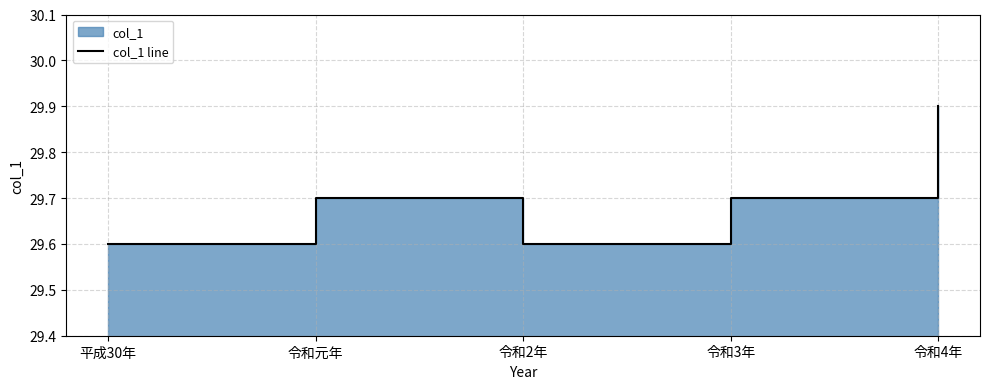

What is the label of the 1st point from the right?

令和4年